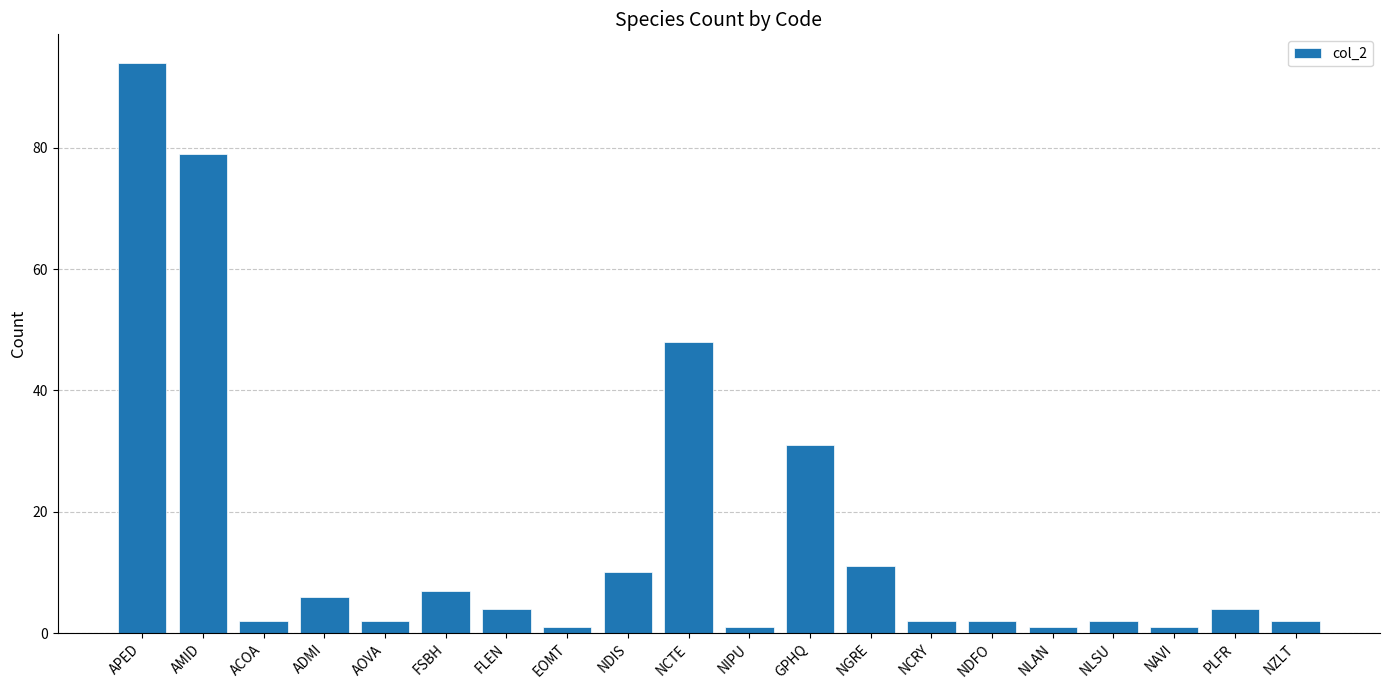

How many series are shown in this chart?

1